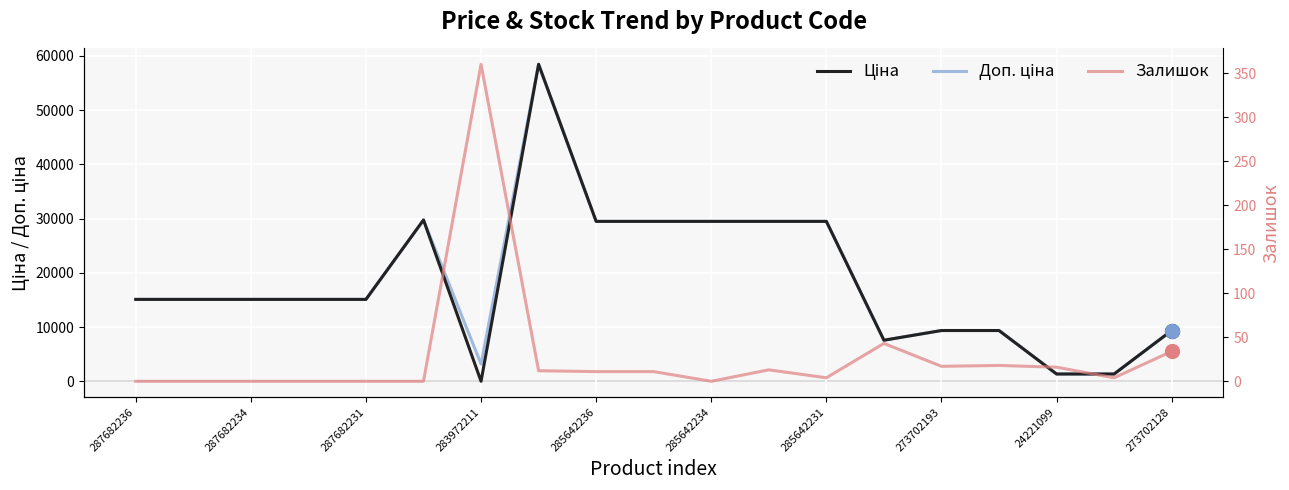

How many values in the Залишок series exceed 11?

8